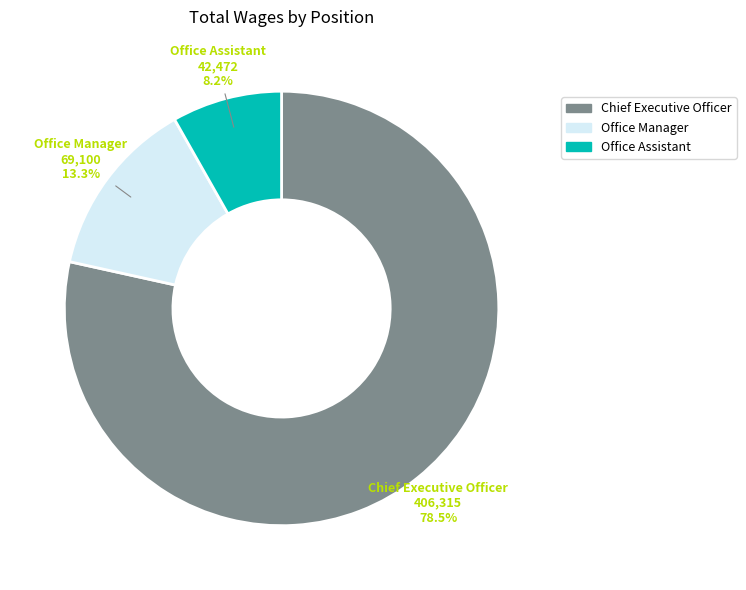

Does Chief Executive Officer represent more than half of the total?

Yes